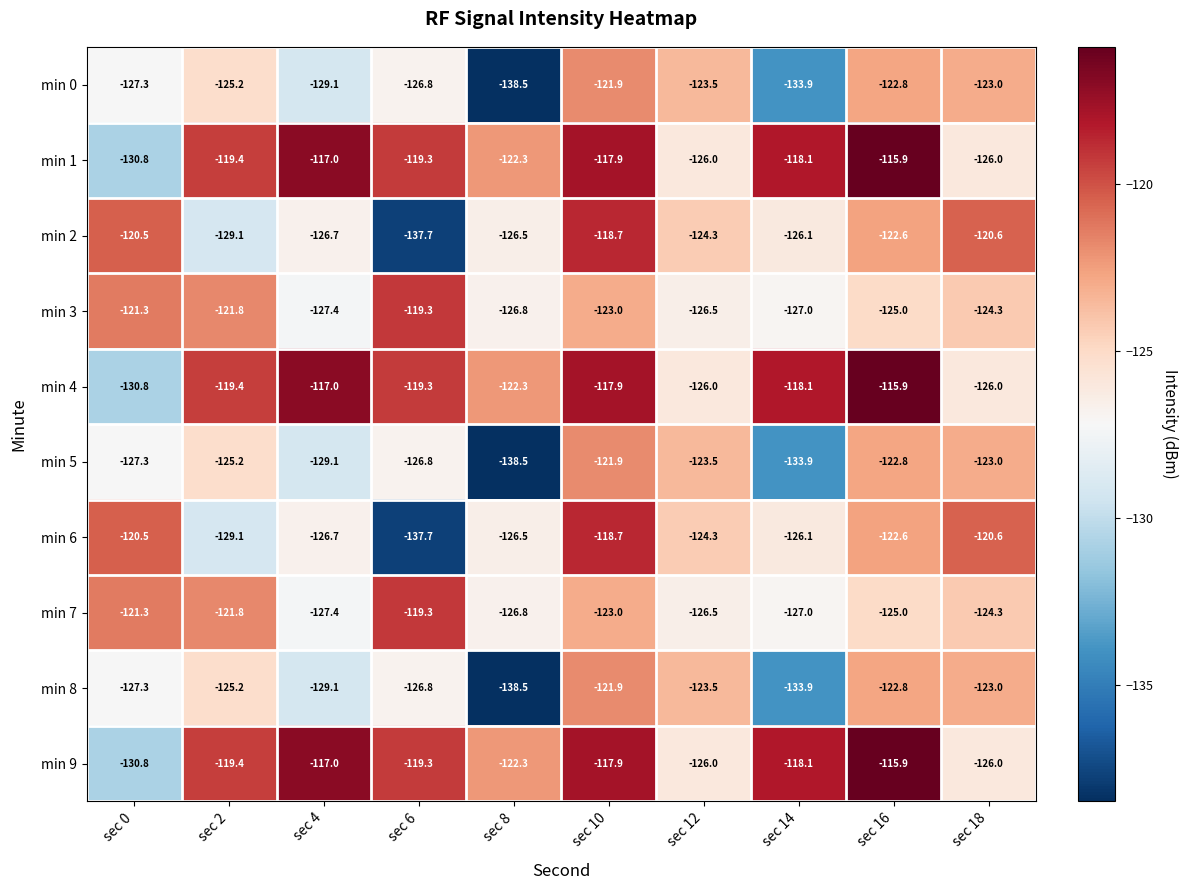

The min 8 series shows -125.2 at sec 2. True or false?

True